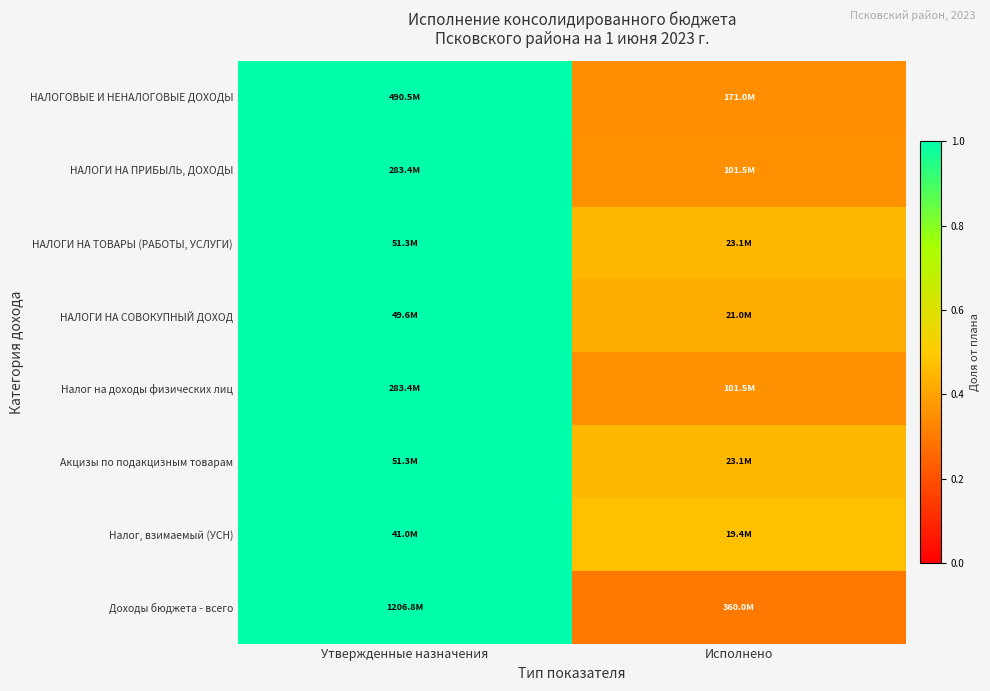

Reading right to left, what are all the values shown in this chart?

НАЛОГОВЫЕ И НЕНАЛОГОВЫЕ ДОХОДЫ: Исполнено=0.3	Утвержденные назначения=1.0
НАЛОГИ НА ПРИБЫЛЬ, ДОХОДЫ: Исполнено=0.4	Утвержденные назначения=1.0
НАЛОГИ НА ТОВАРЫ (РАБОТЫ, УСЛУГИ): Исполнено=0.5	Утвержденные назначения=1.0
НАЛОГИ НА СОВОКУПНЫЙ ДОХОД: Исполнено=0.4	Утвержденные назначения=1.0
Налог на доходы физических лиц: Исполнено=0.4	Утвержденные назначения=1.0
Акцизы по подакцизным товарам: Исполнено=0.5	Утвержденные назначения=1.0
Налог, взимаемый (УСН): Исполнено=0.5	Утвержденные назначения=1.0
Доходы бюджета - всего: Исполнено=0.3	Утвержденные назначения=1.0